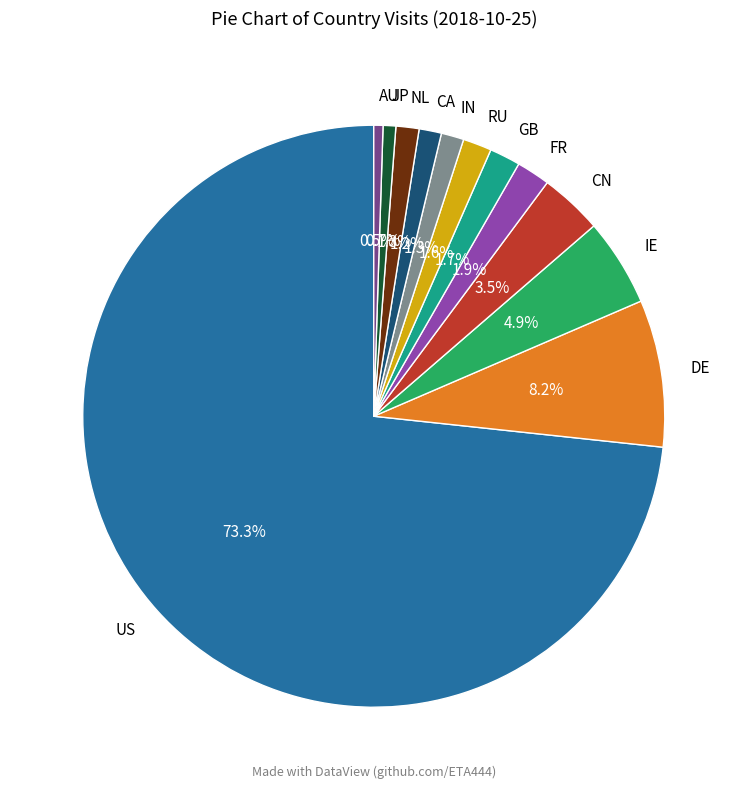

Between CA and JP, which is larger?

CA